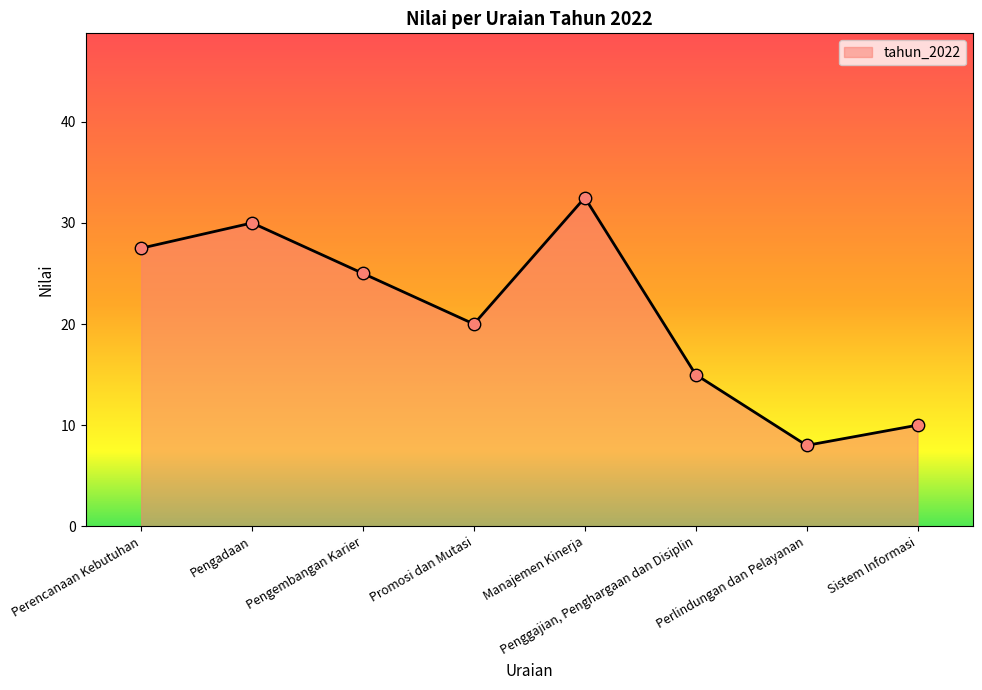

Approximately how many times larger is the value at Perlindungan dan Pelayanan compared to Perencanaan Kebutuhan?

0.3